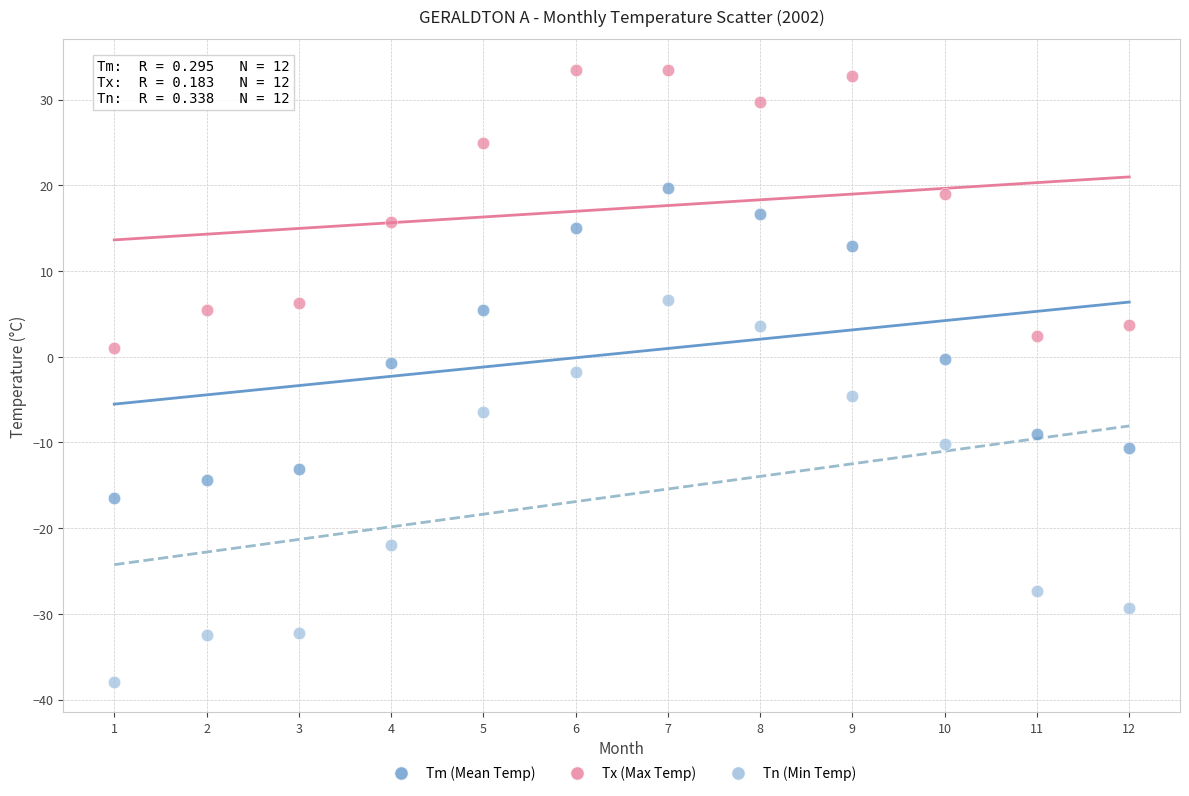

Which series reaches the minimum Y coordinate?

Tn (Min Temp)